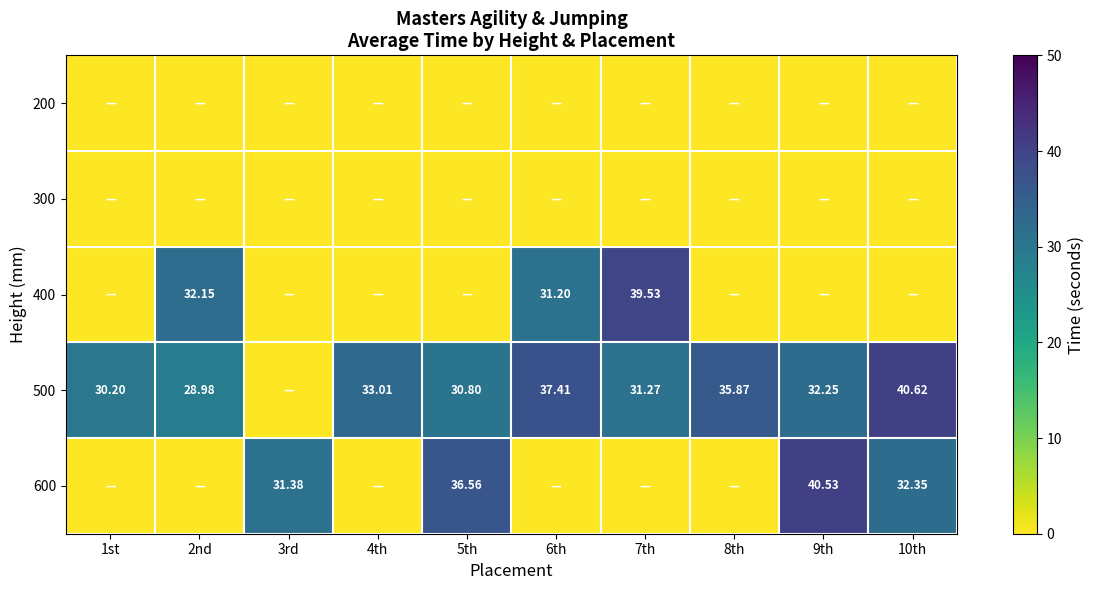

Which category has the highest value across all series?

10th